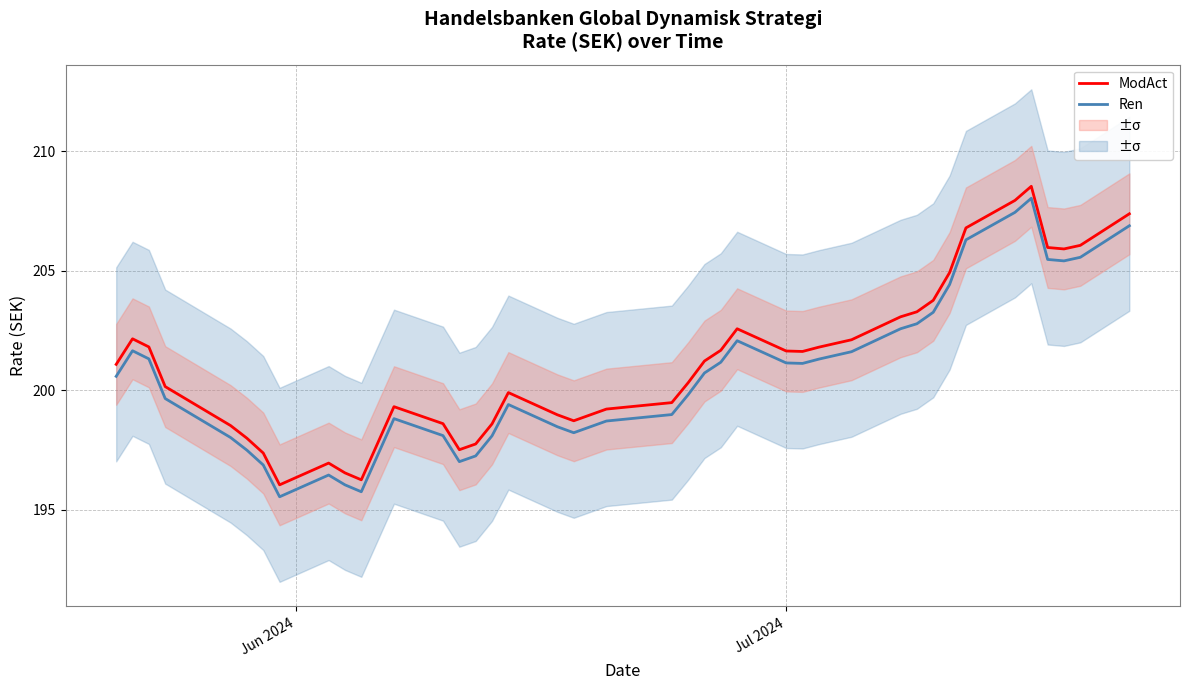

True or false: ModAct and Ren intersect in this chart.

False